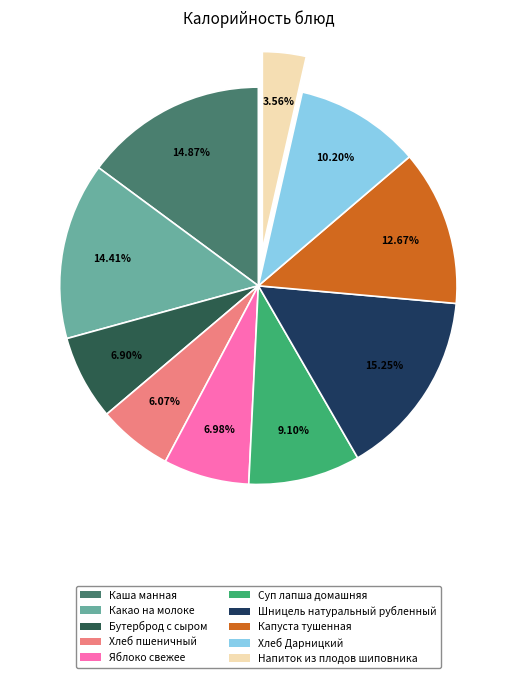

The Хлеб пшеничный slice represents 1% of the pie. True or false?

False